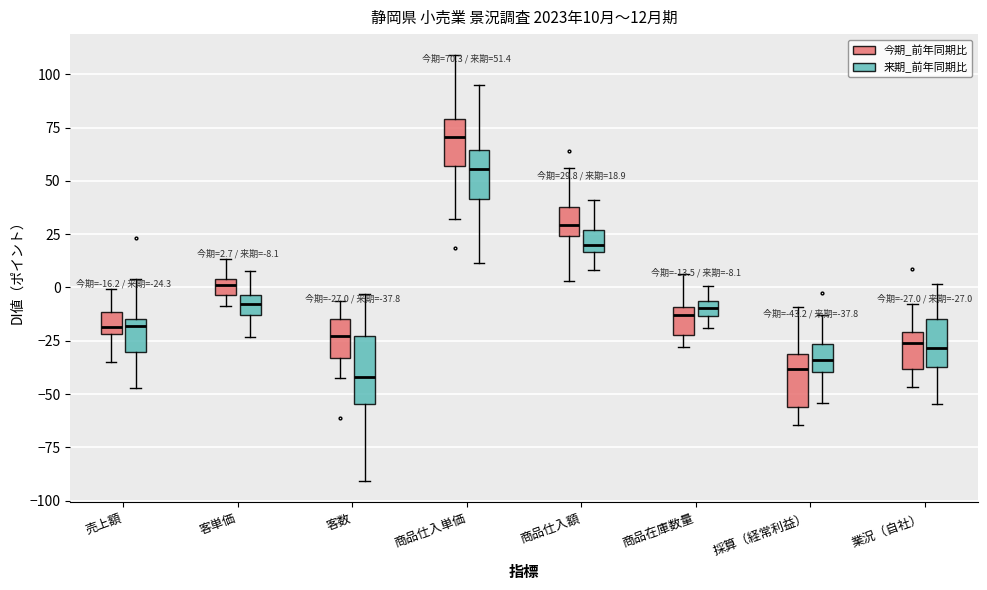

Which box is the tallest, from its lower edge to its upper edge?

客数 (来期_前年同期比)